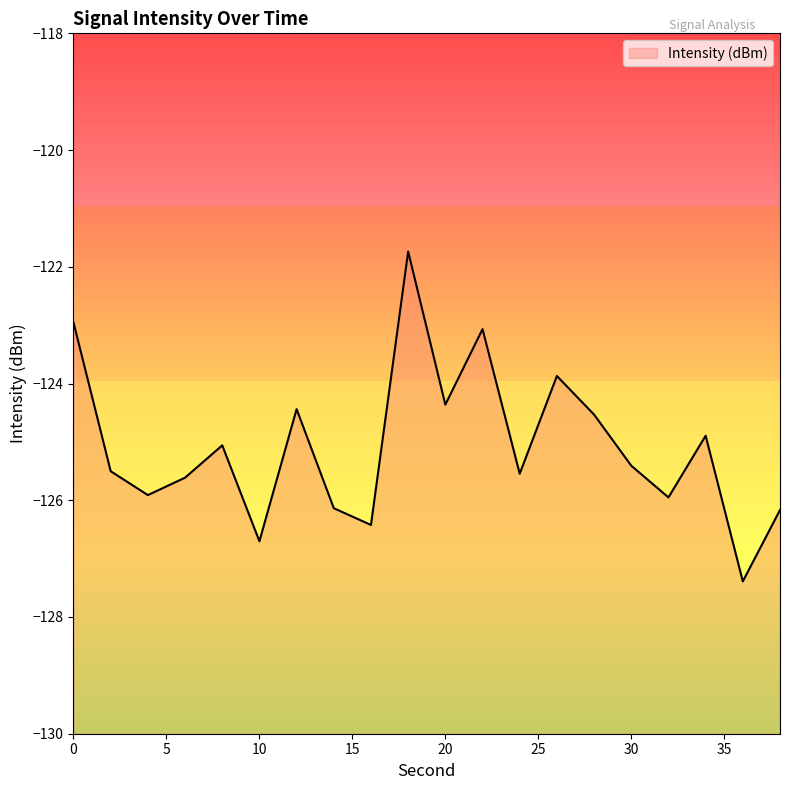

Read the value at 6.

-125.6